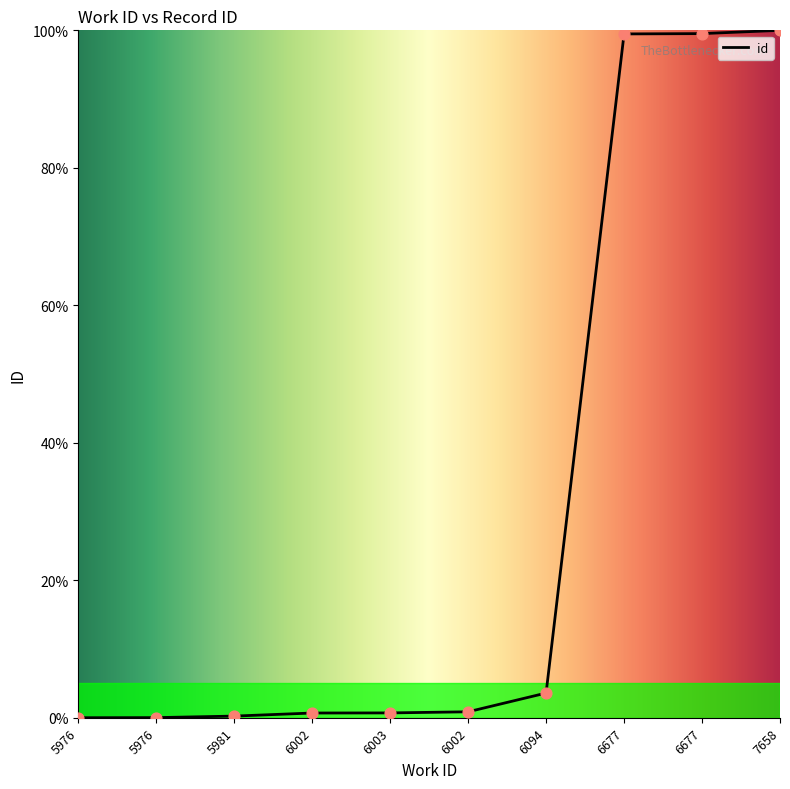

What is the change in value from 6002 to 6677?

+98.6